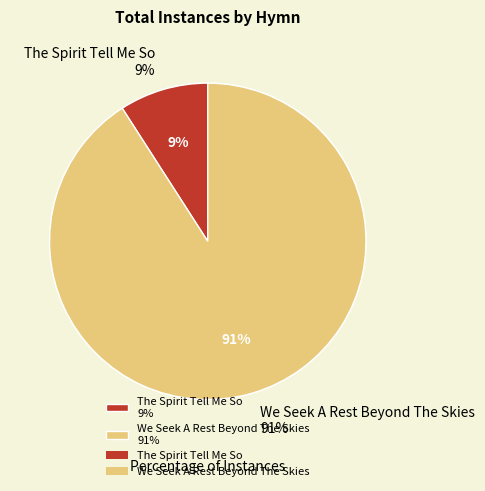

Which slice is the largest?

We Seek A Rest Beyond The Skies